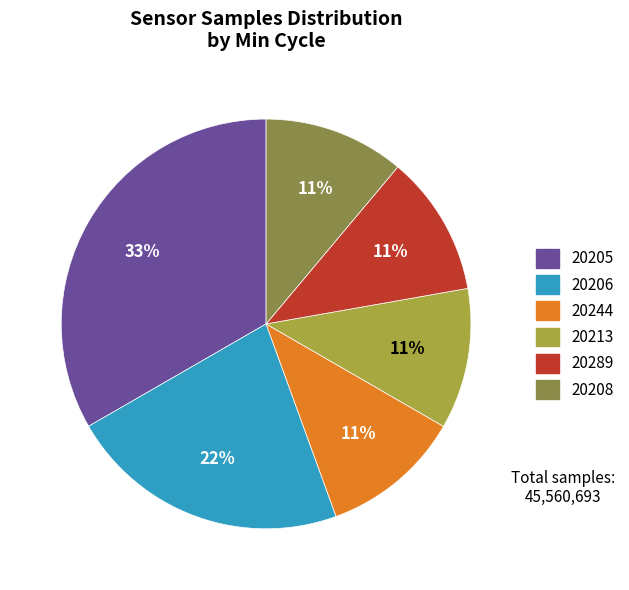

Is there a majority slice in this chart?

No